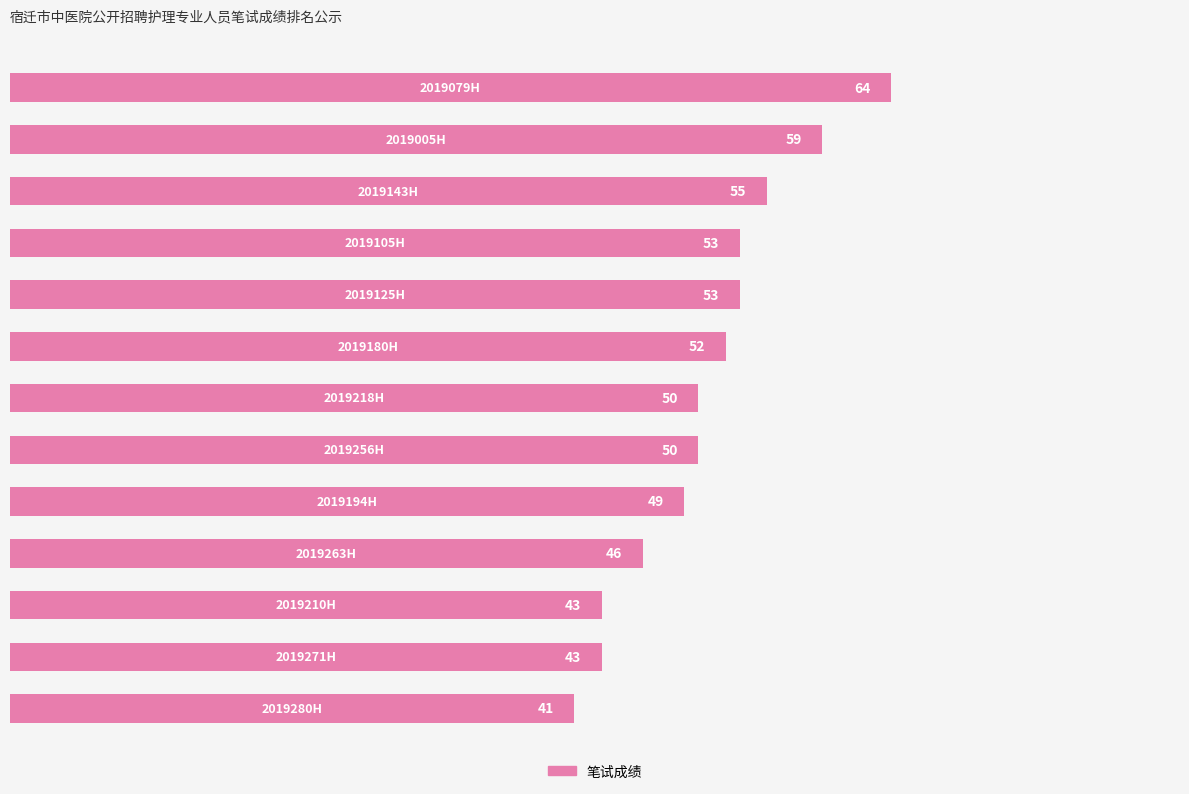

What is the smallest value displayed?

41